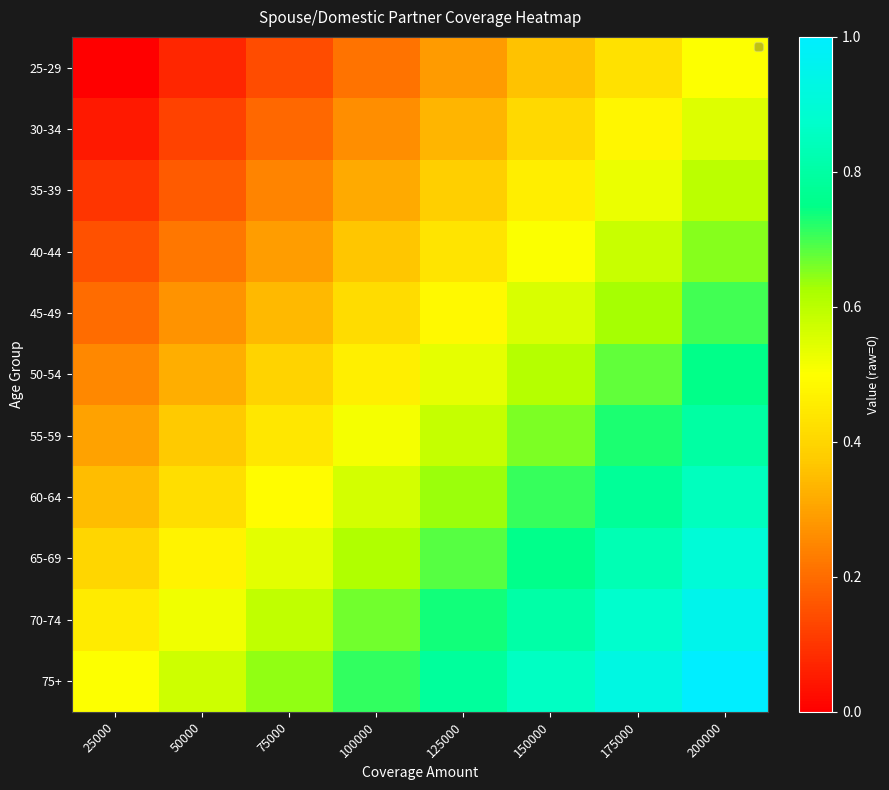

What is the total value across all series at 75000?

4.3